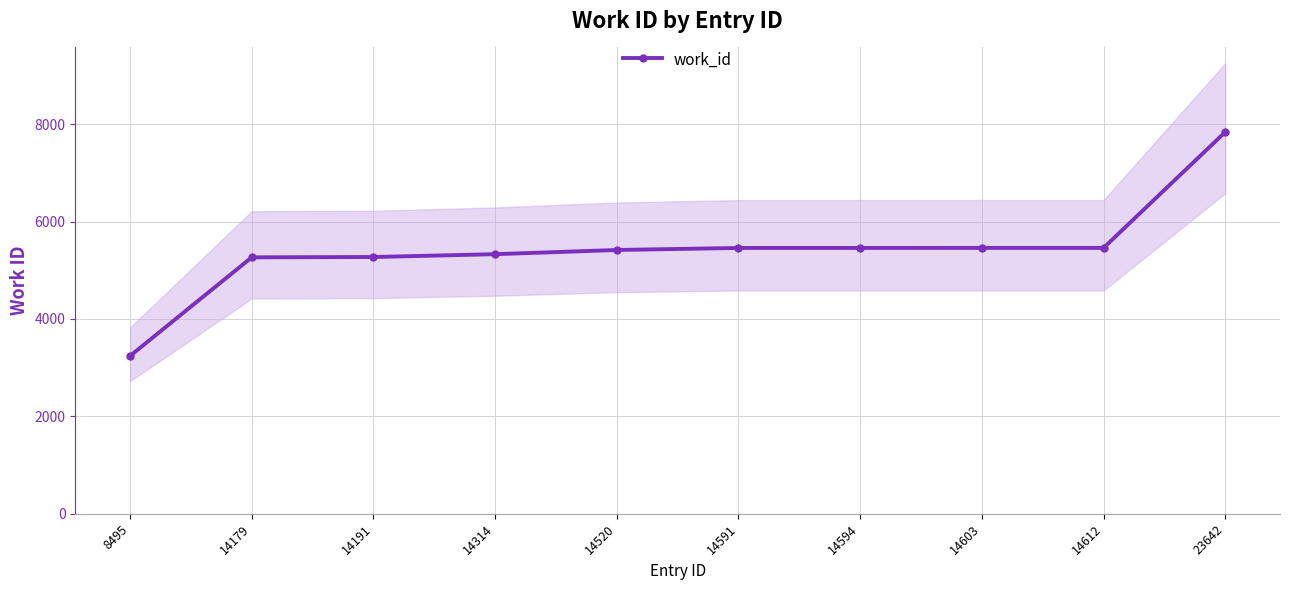

Approximately how many times larger is the value at 14314 compared to 14594?

1.0